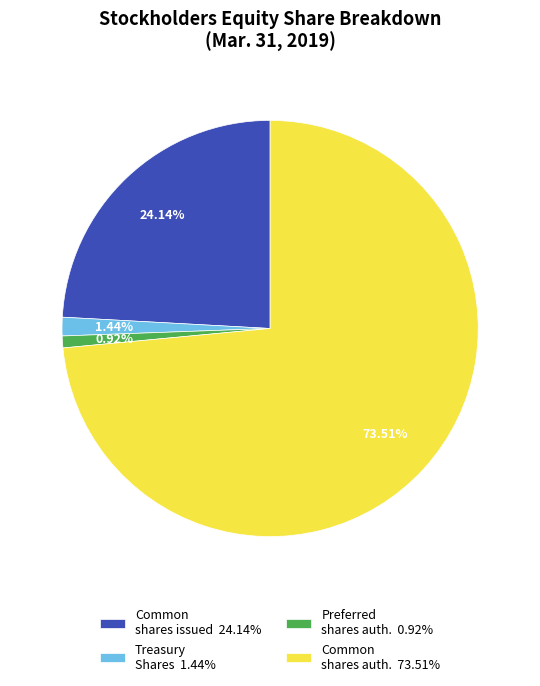

Which has a higher value, Treasury Shares 1.44% or Preferred shares auth. 0.92%?

Treasury Shares 1.44%